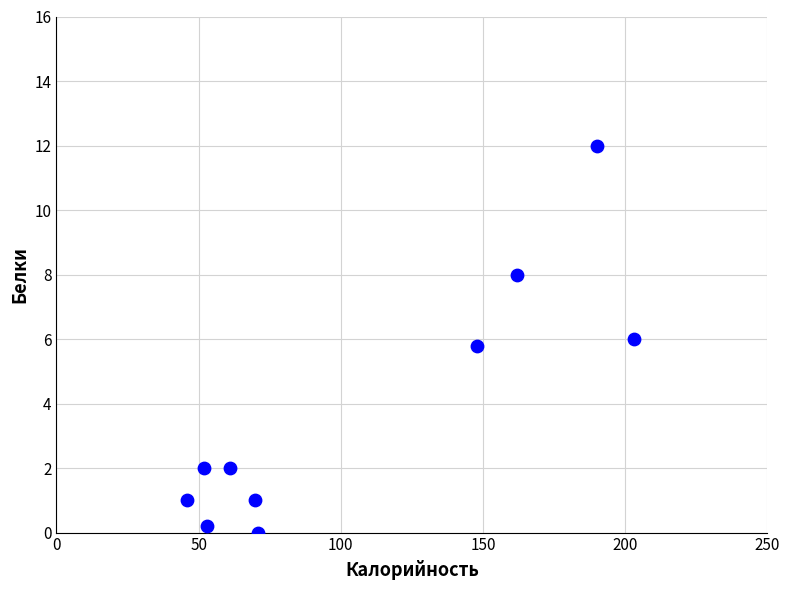

What is the range of X values (max minus min)?

157.0